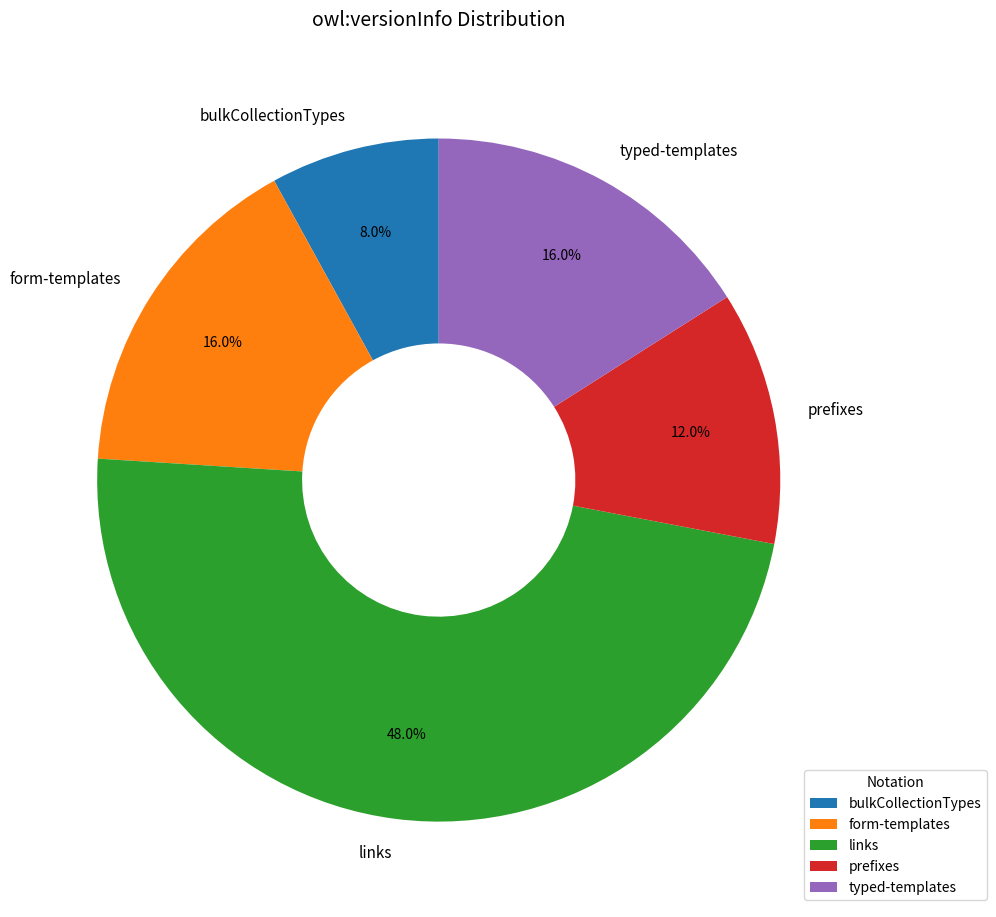

Between form-templates and prefixes, which is larger?

form-templates